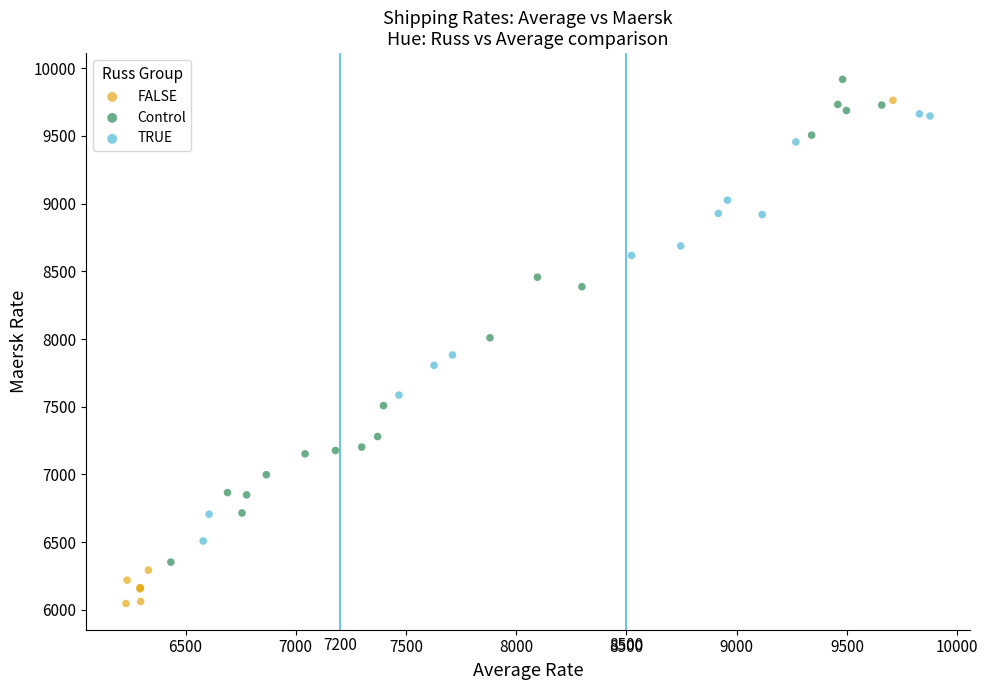

Which series contains the lowest Y value?

FALSE